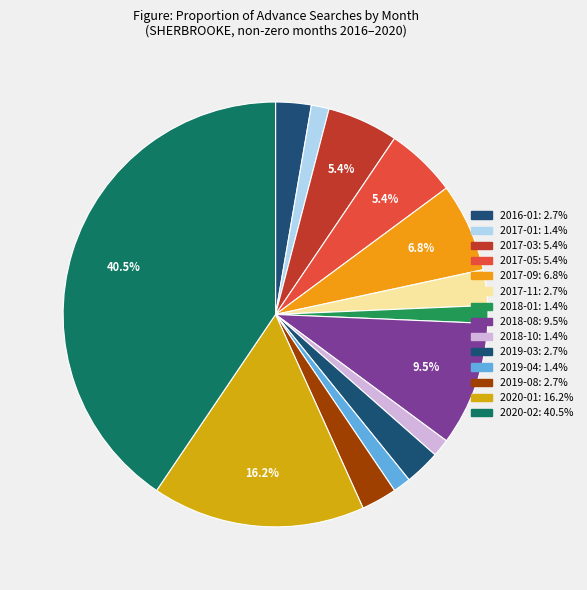

How many slices are in this pie chart?

14